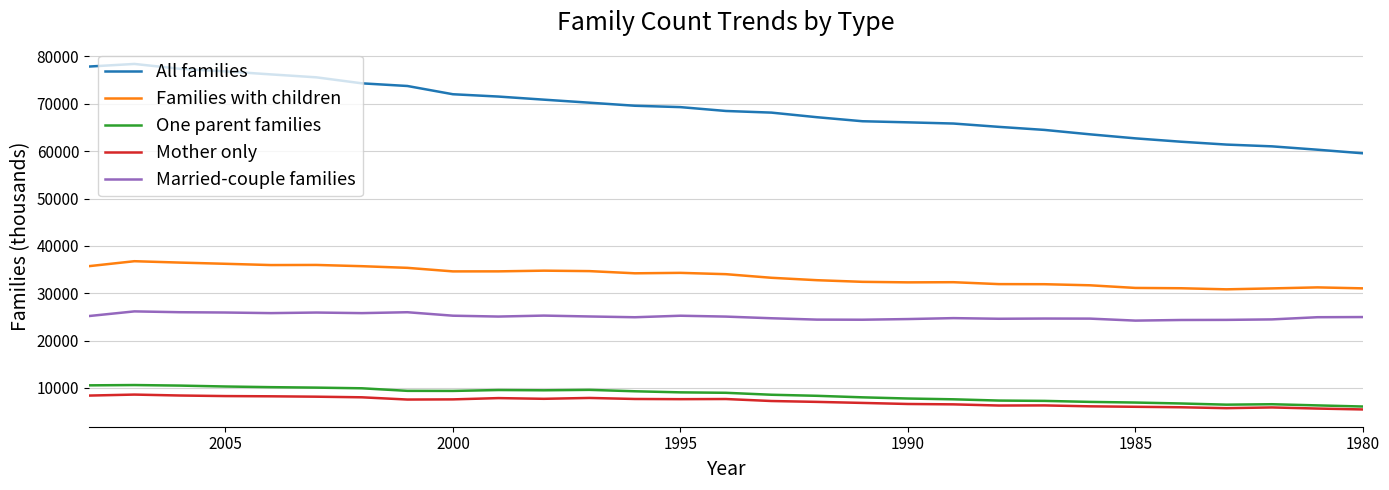

True or false: Families with children and One parent families cross at least once.

False